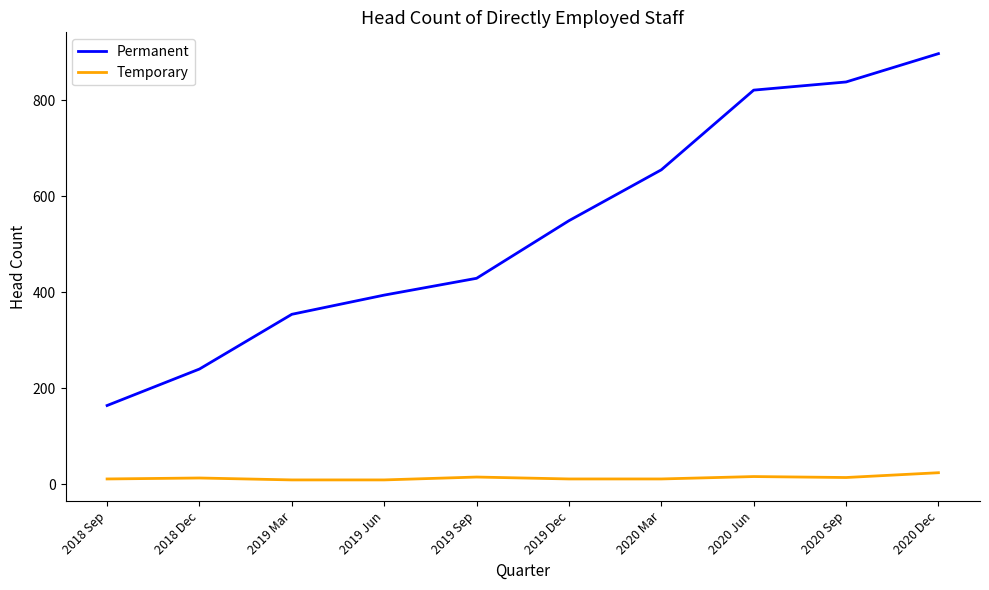

What is the minimum value for Permanent?

164